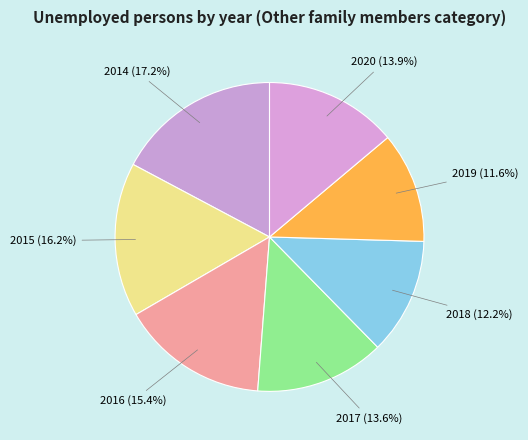

The 2018 slice represents 20% of the pie. True or false?

False